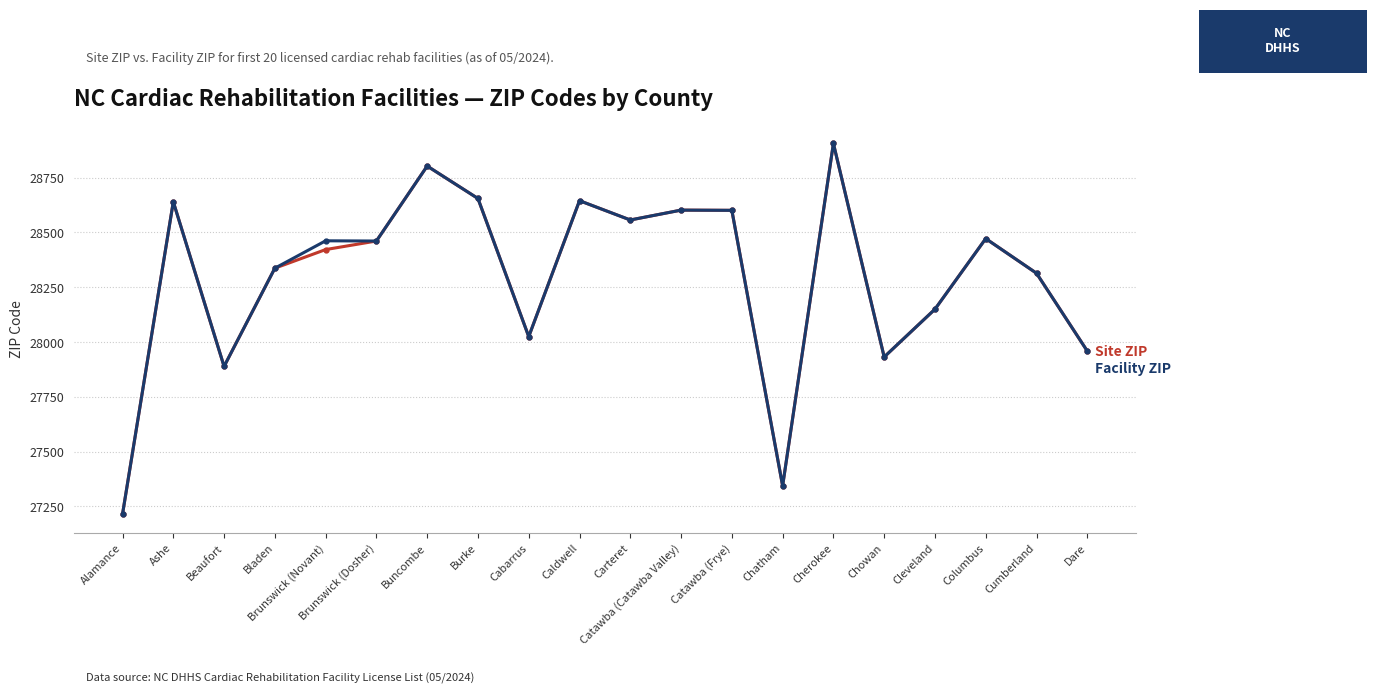

What is the label of the 6th point from the right?

Cherokee